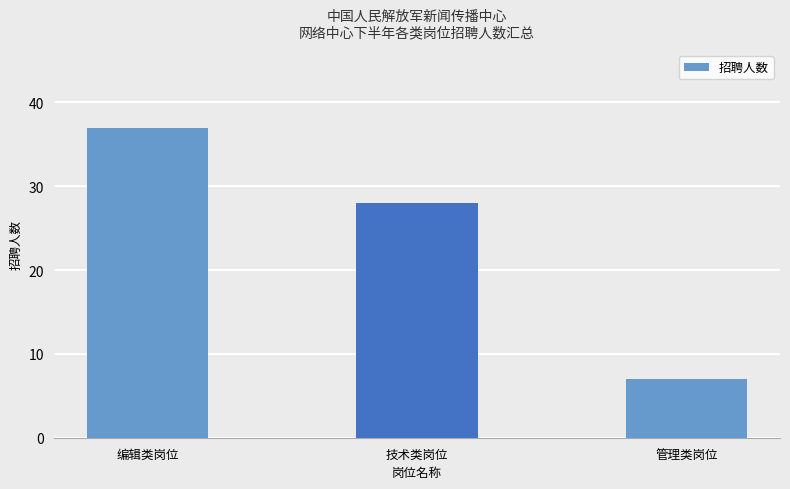

Are the bars horizontal?

No